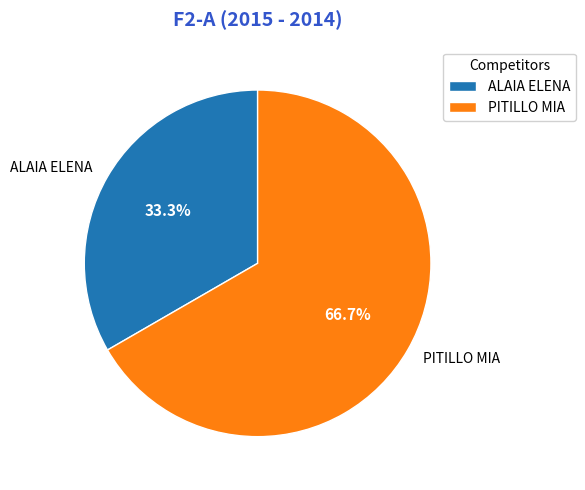

To the nearest percent, what is the difference between the ALAIA ELENA and PITILLO MIA slice percentages?

33%